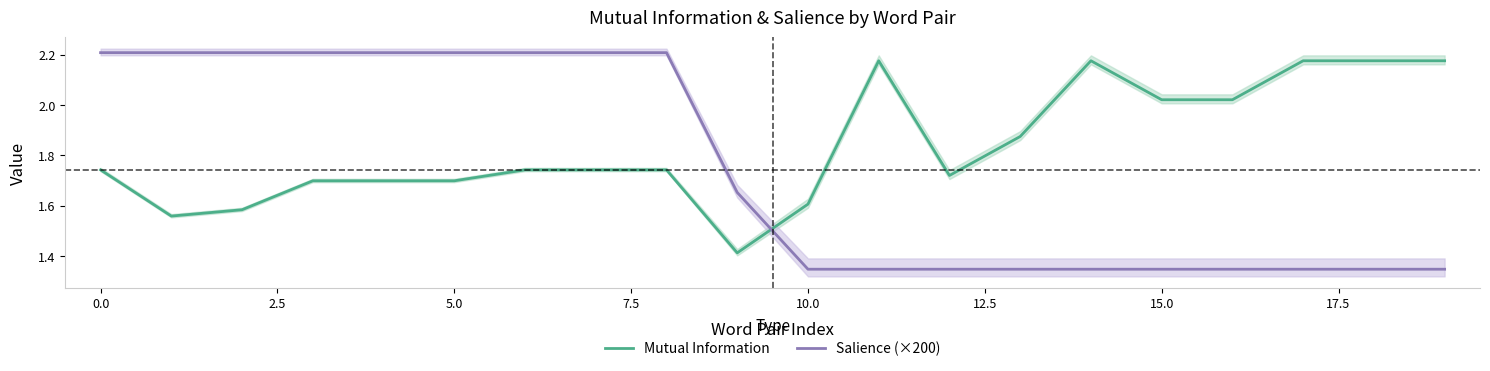

Where is the first local maximum for Mutual Information?

11